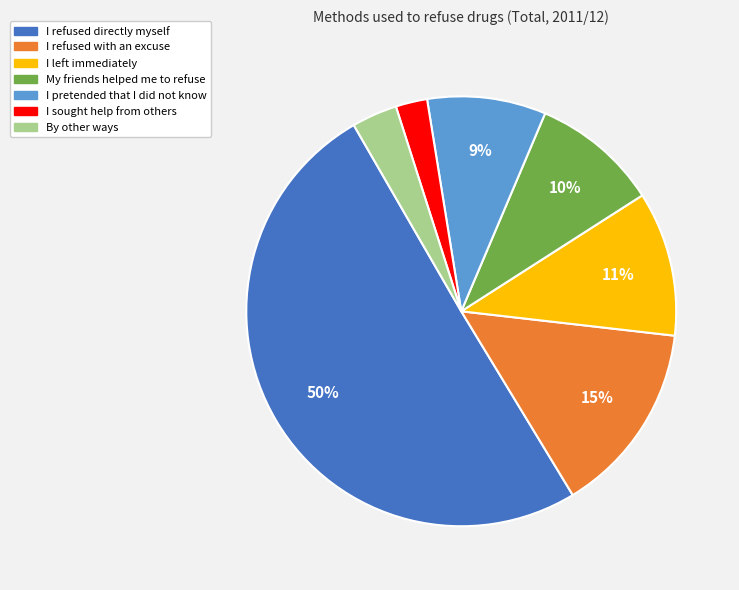

Approximately how many times larger is the value at I refused with an excuse compared to My friends helped me to refuse?

1.5